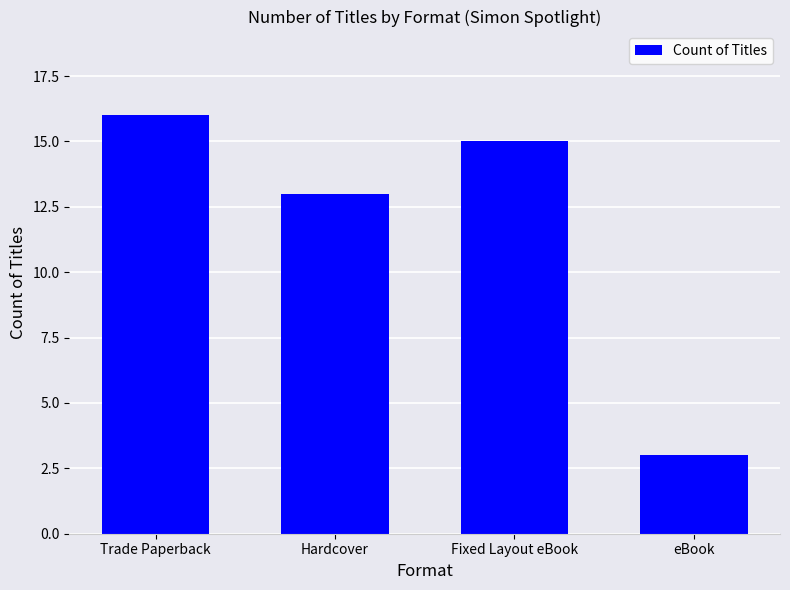

How many distinct data groups are displayed?

1